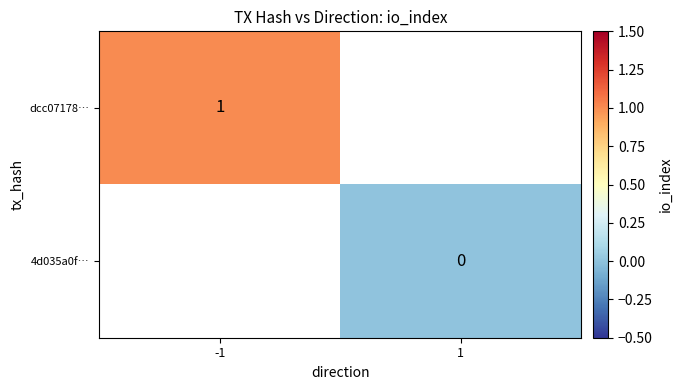

Is it true that dcc07178… equals 1 at -1?

True